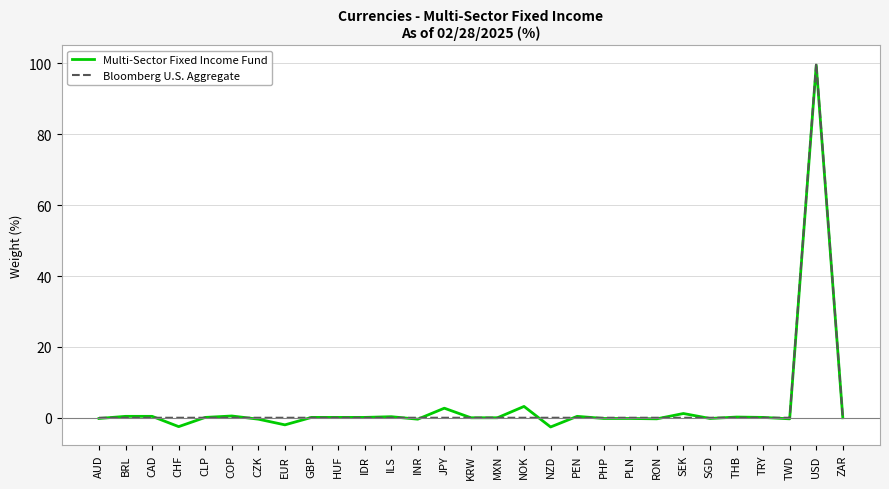

True or false: Multi-Sector Fixed Income Fund has a value of -2.6 at NZD.

True